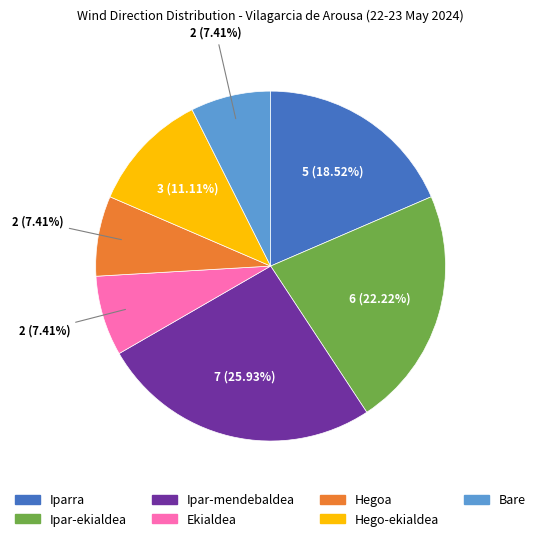

How many segments does this pie chart have?

7